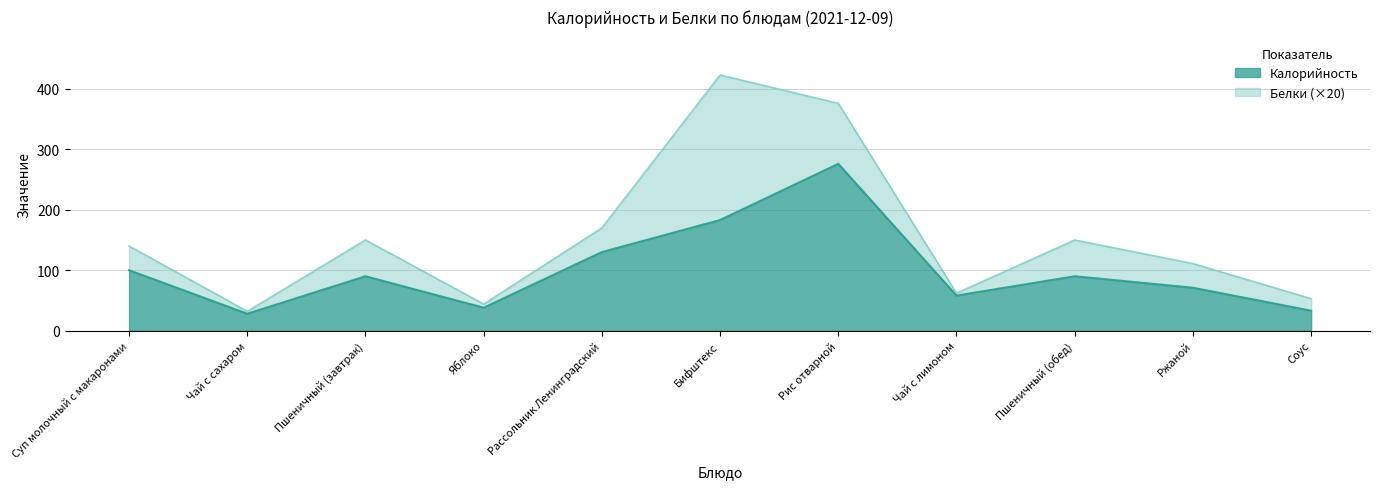

True or false: the data has more than 0 interior local peaks.

True